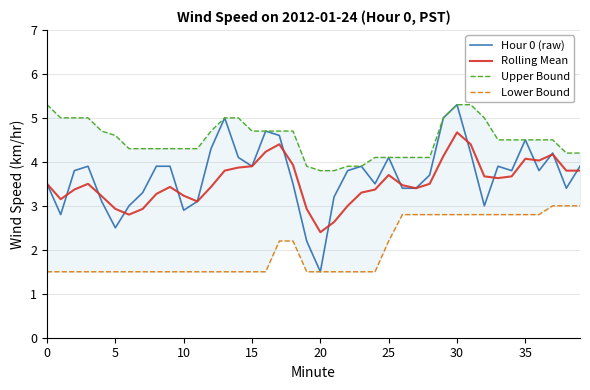

What is the difference between the maximum and minimum values in the Lower Bound series?

1.5